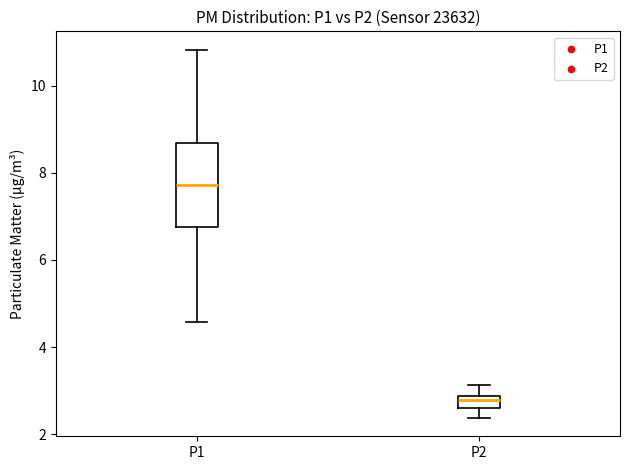

Which box has the highest median line?

P1